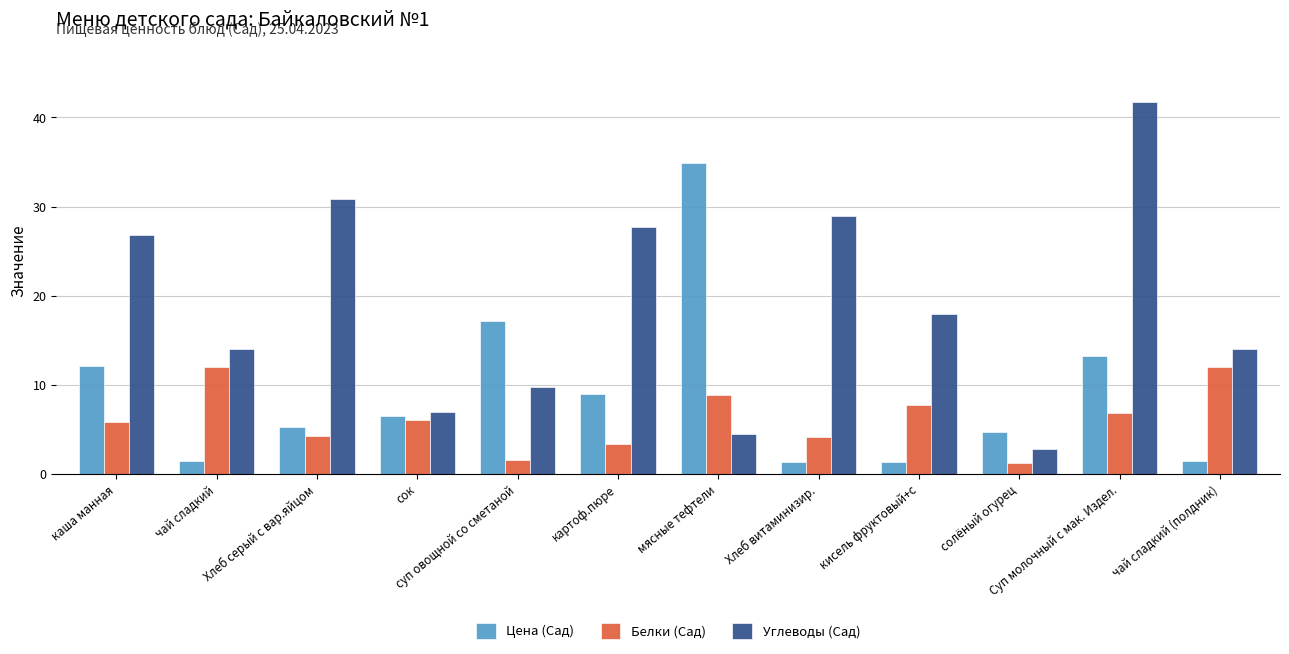

Read the Углеводы (Сад) value at солёный огурец.

2.8